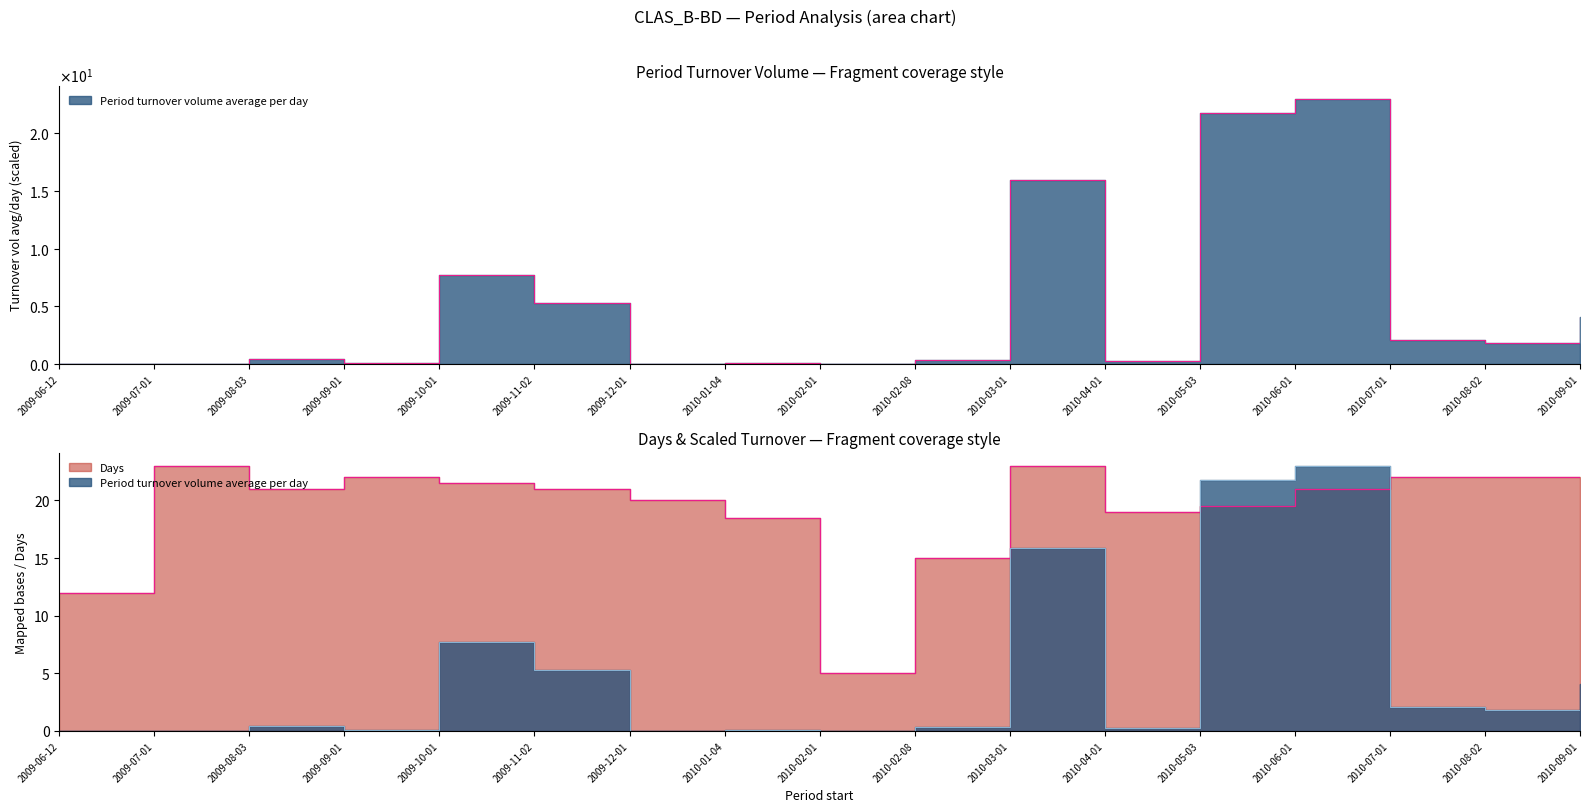

Between 2009-06-12 and 2009-10-01, which series saw the biggest shift?

Days